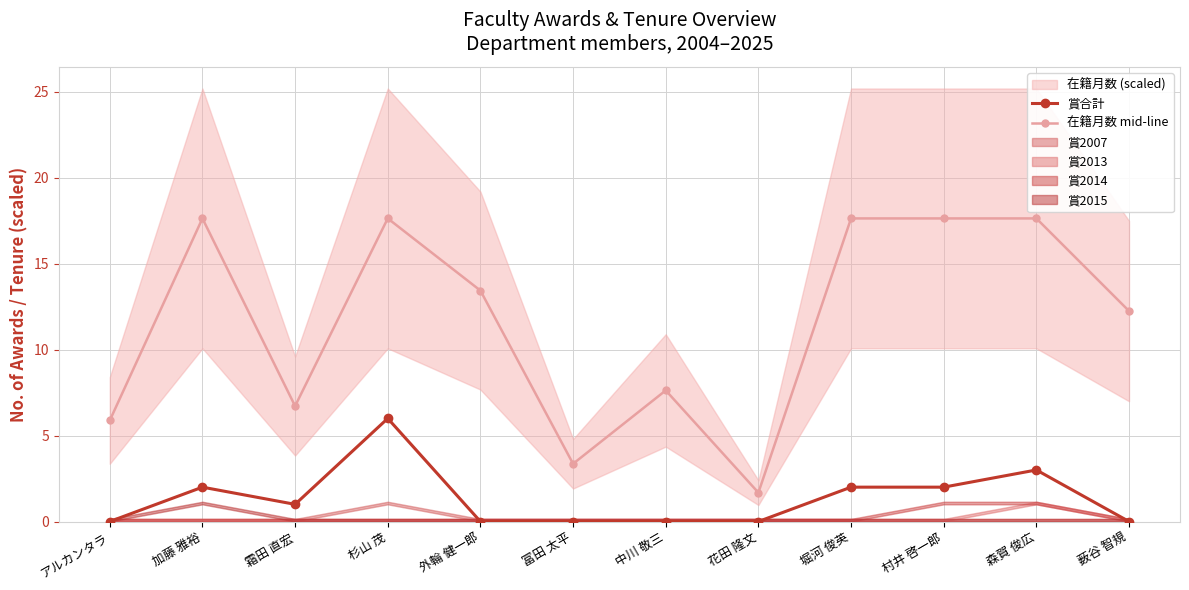

What is the maximum value for 在籍月数 mid-line?

17.6